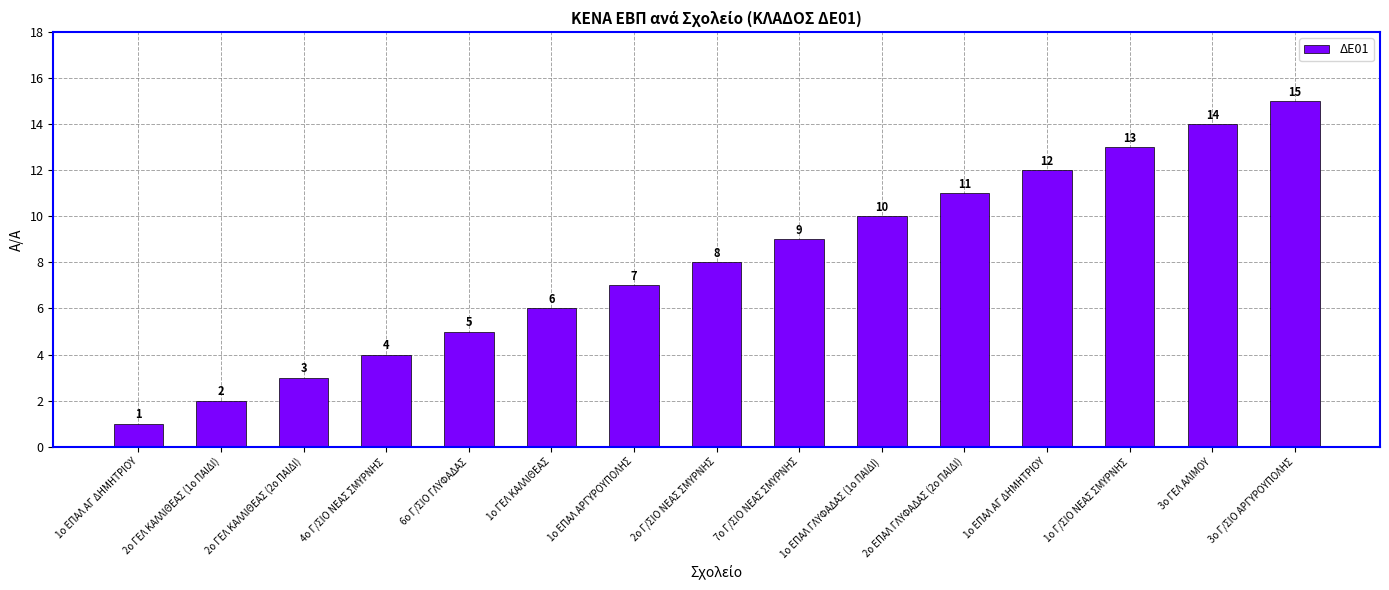

What is the approximate value at 1ο ΕΠΑΛ ΑΓ ΔΗΜΗΤΡΙΟΥ, to the nearest 5?

10